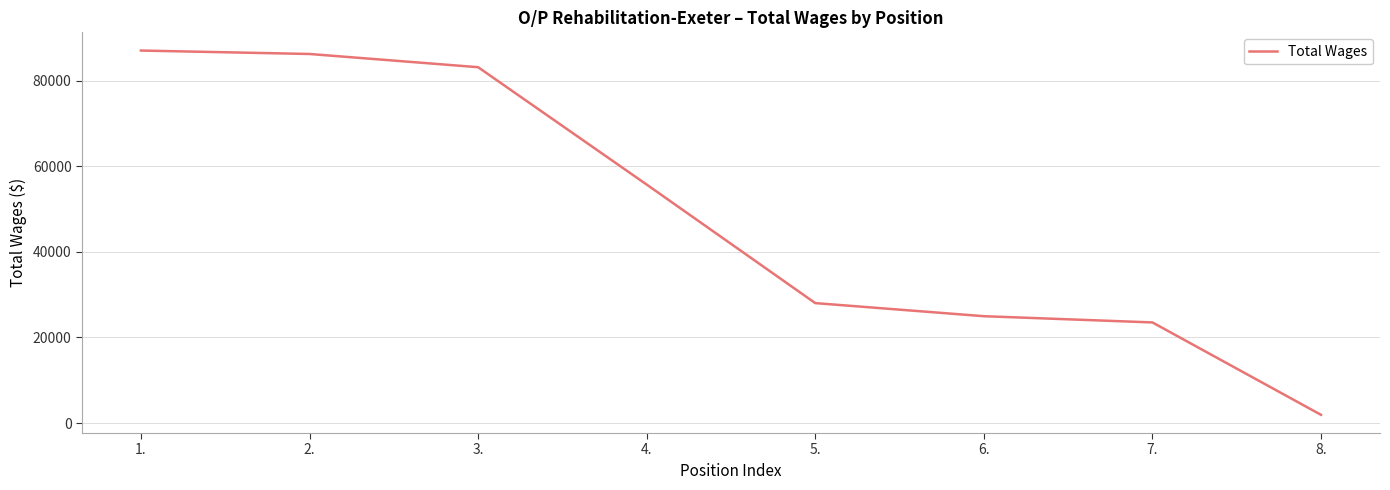

Read the value at 4., to the nearest 50.

55700